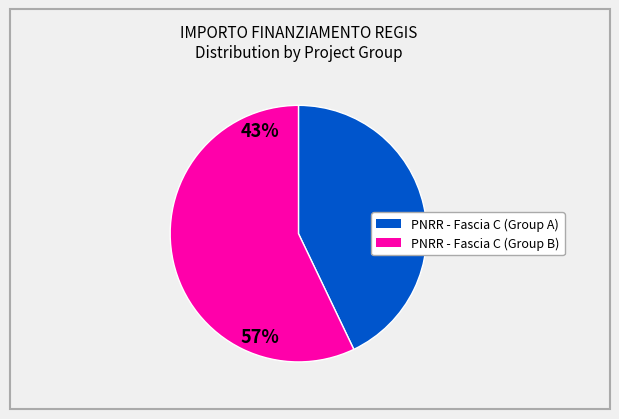

Is there a majority slice in this chart?

Yes